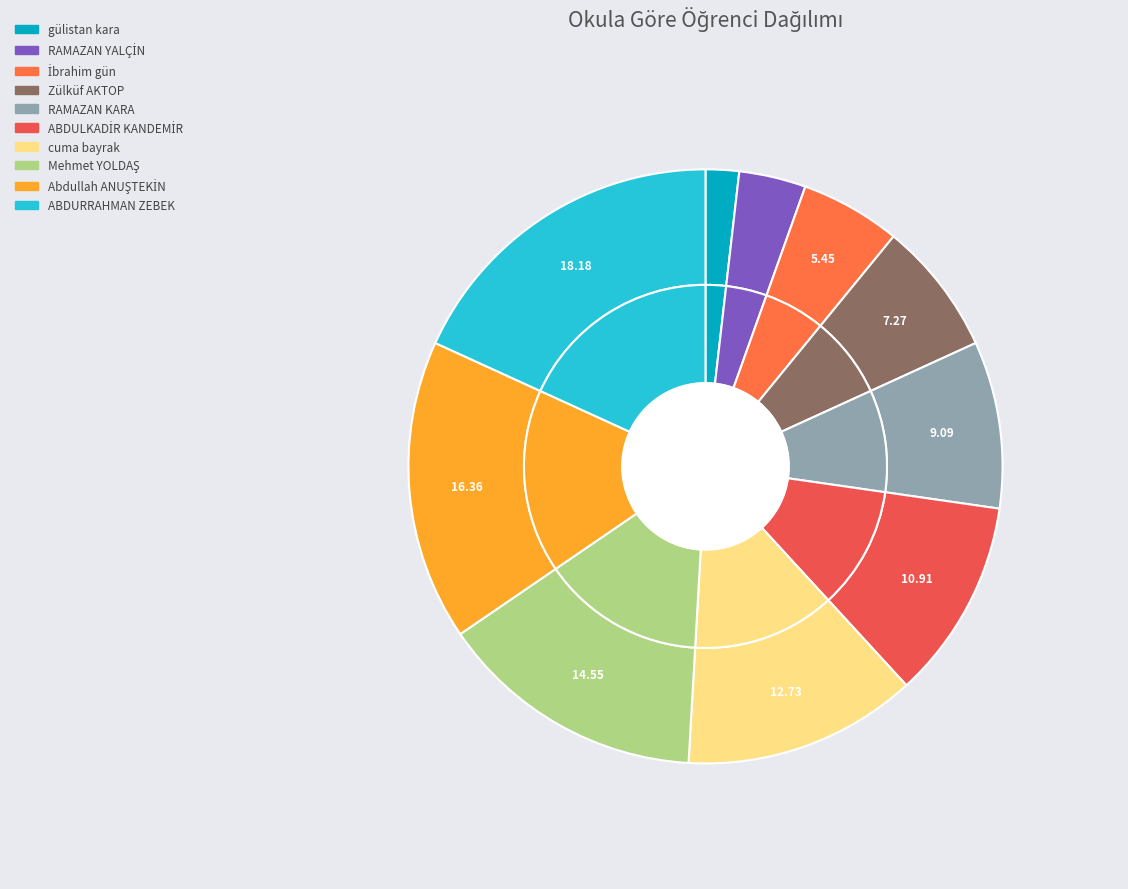

Does gülistan kara account for over 50% of the chart?

No